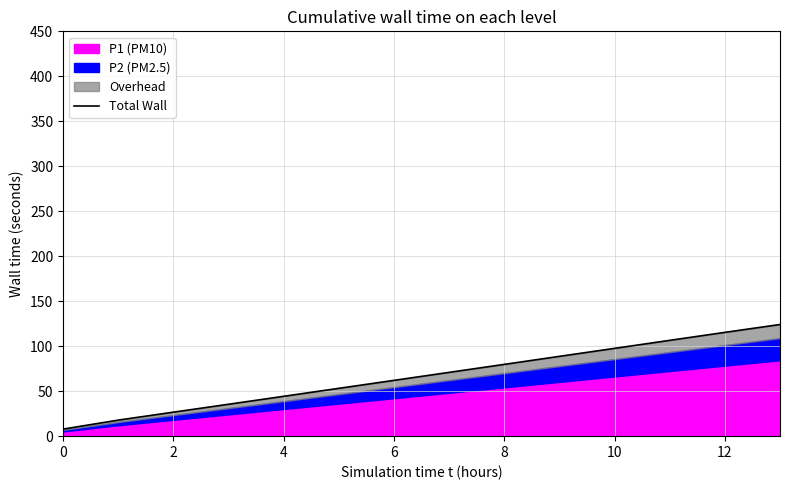

What is the label of the 10th point from the left?

9